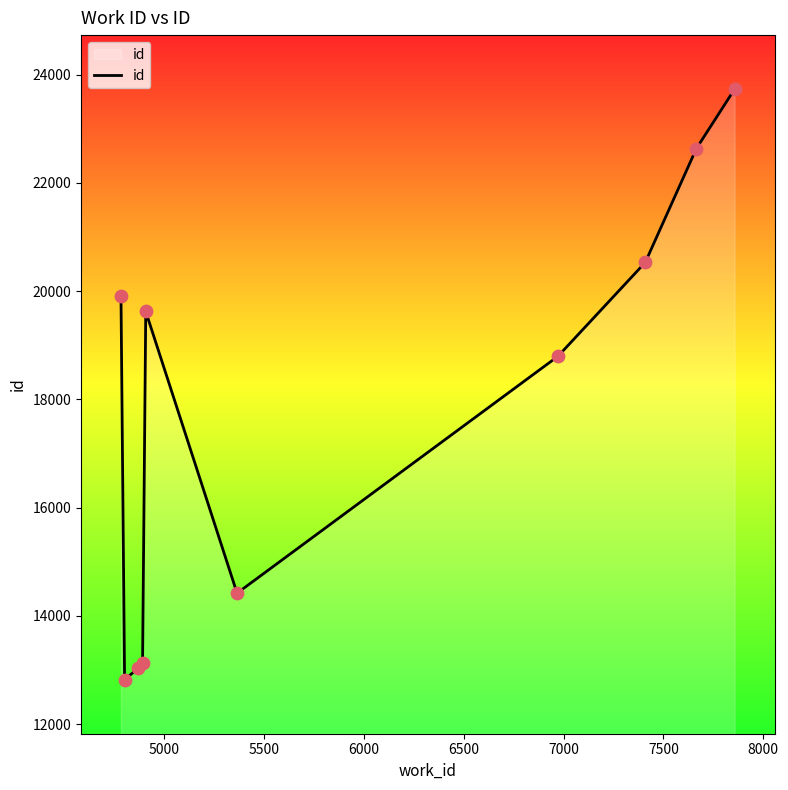

What is the minimum value shown in the chart?

12822